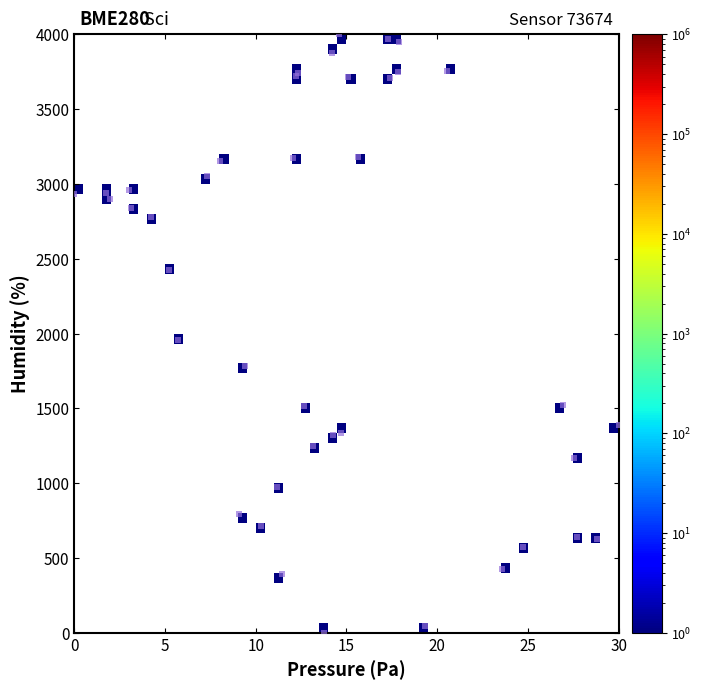

What Y value in the scatter plot is closest to 2000?

1954.7